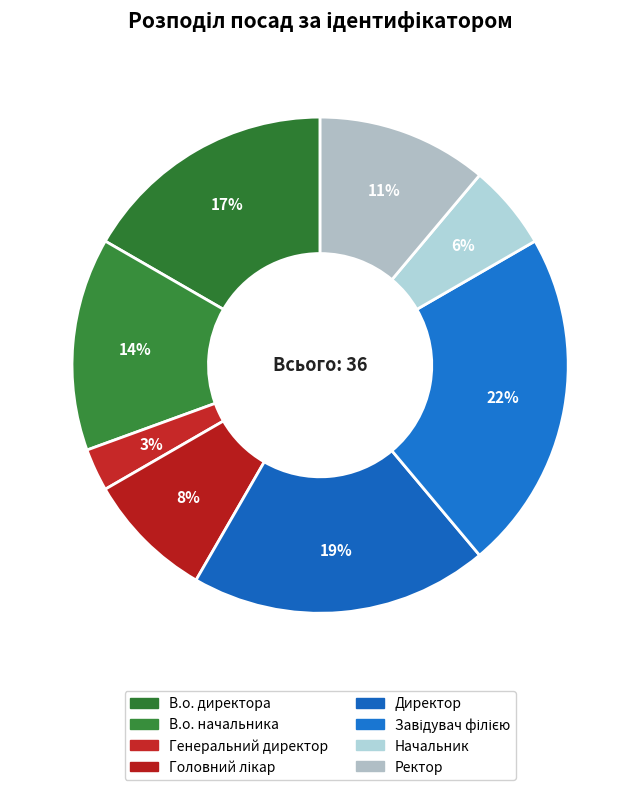

What is the smallest slice in the pie chart?

Генеральний директор